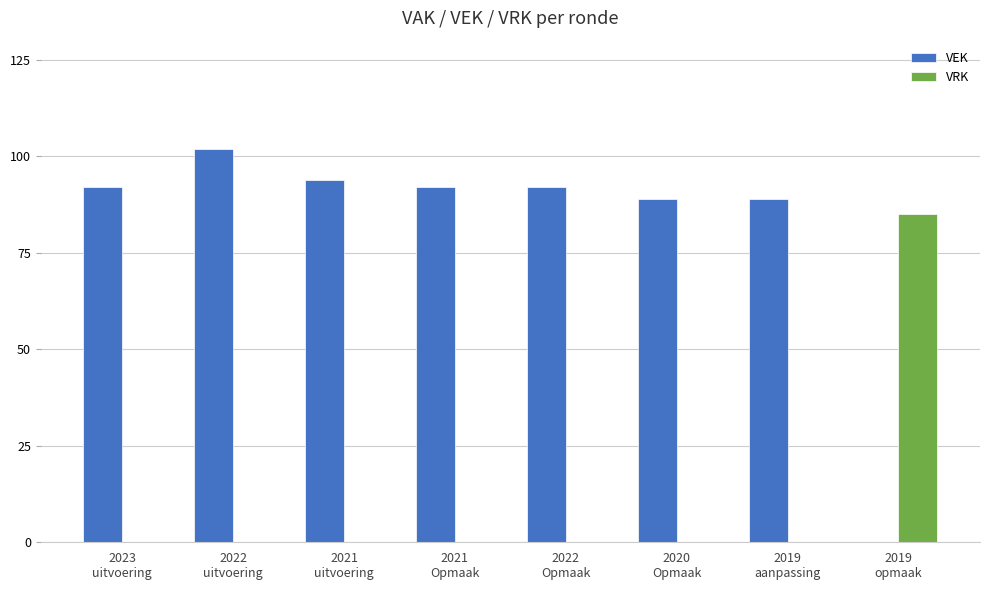

True or false: VRK has a value of 0 at 2021
Opmaak.

True